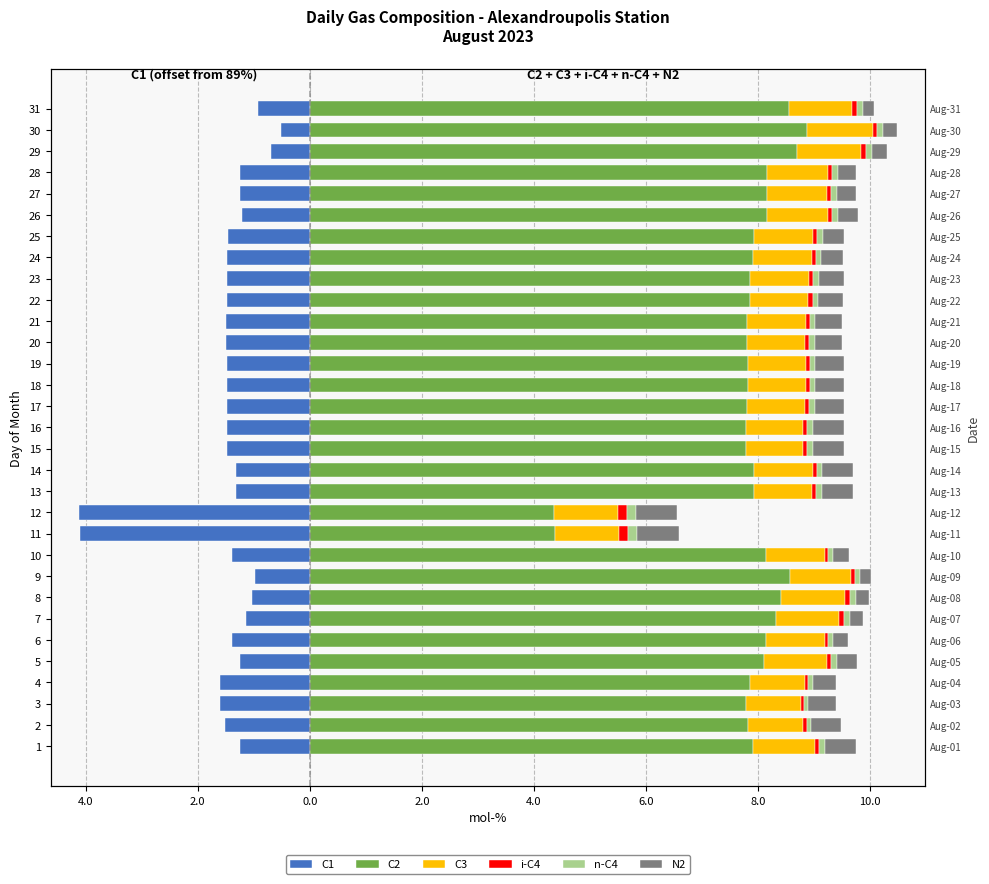

How many groups of bars are there?

31